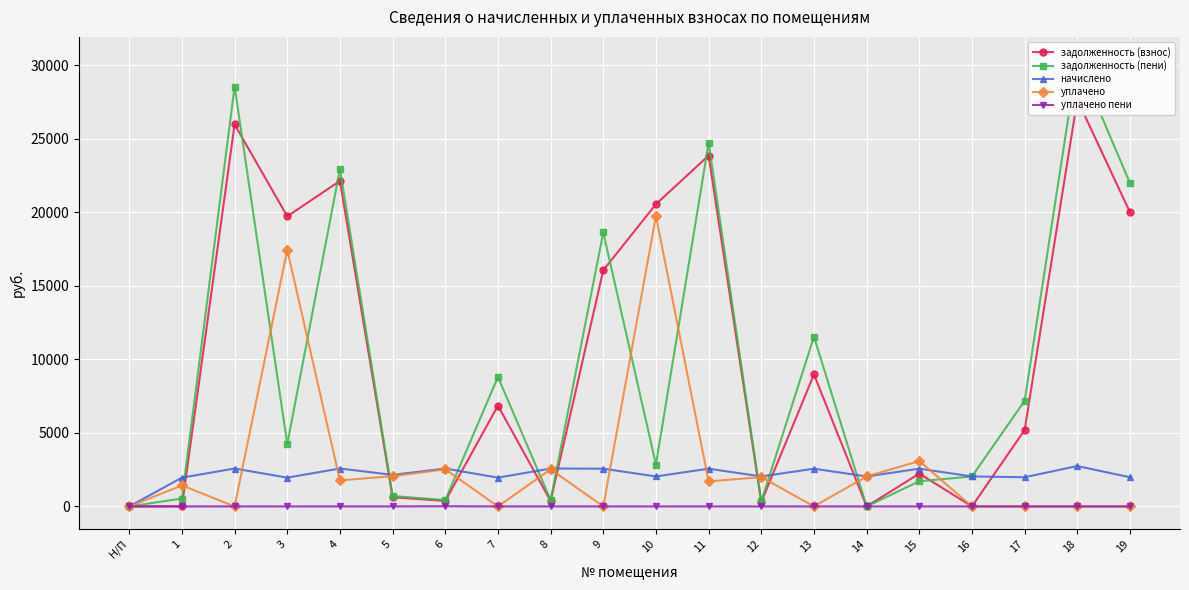

The value of задолженность (пени) at 6 is 429.6. True or false?

True